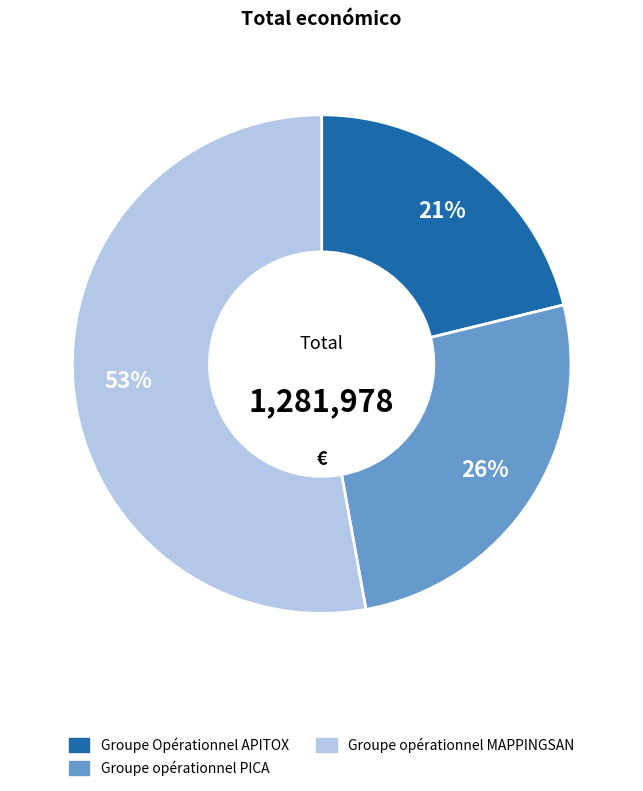

To the nearest percent, what is the difference between the largest and smallest slice percentages?

32%